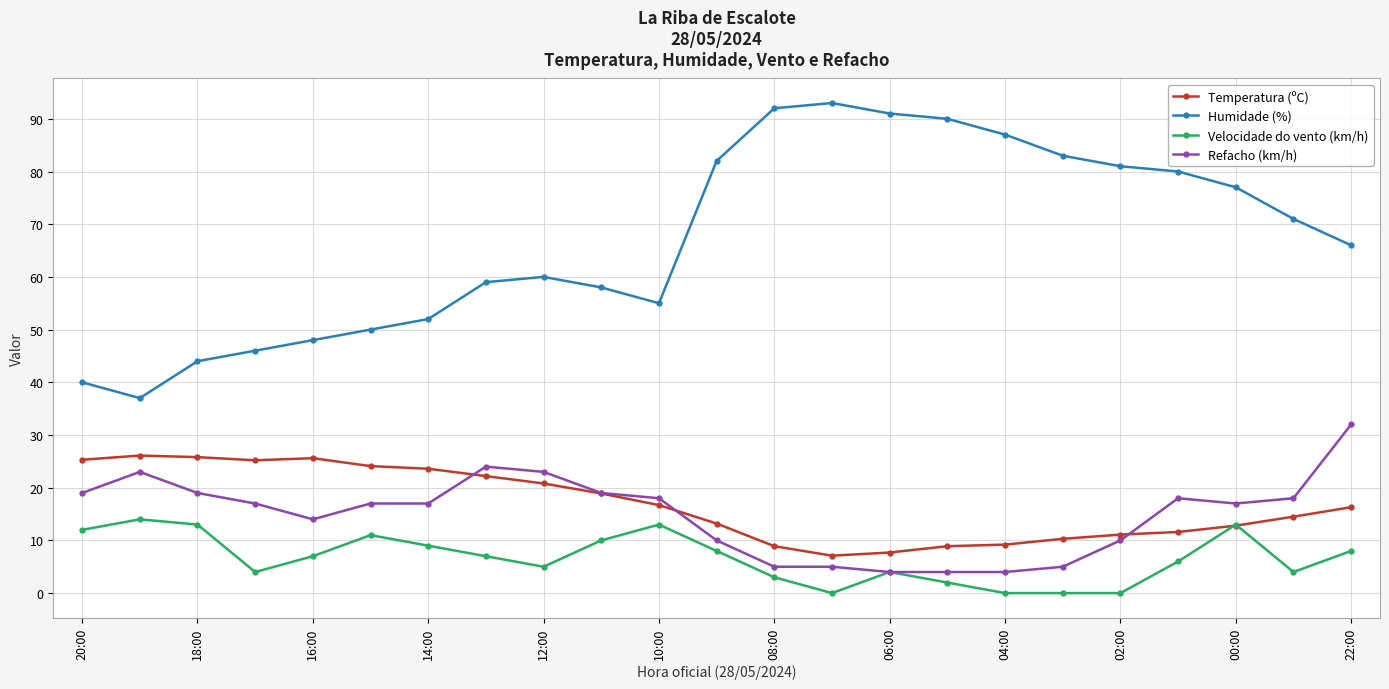

True or false: Refacho (km/h) and Humidade (%) cross at least once.

False